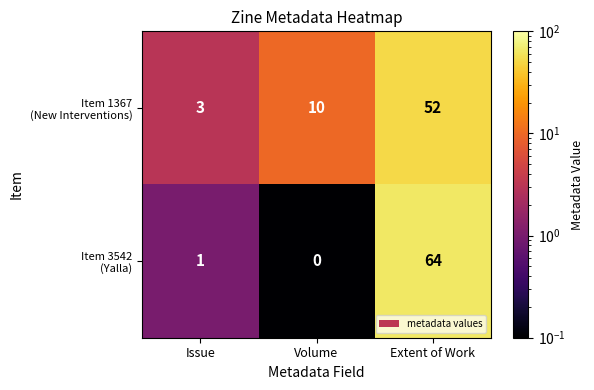

What is the total value across all series at Issue?

4